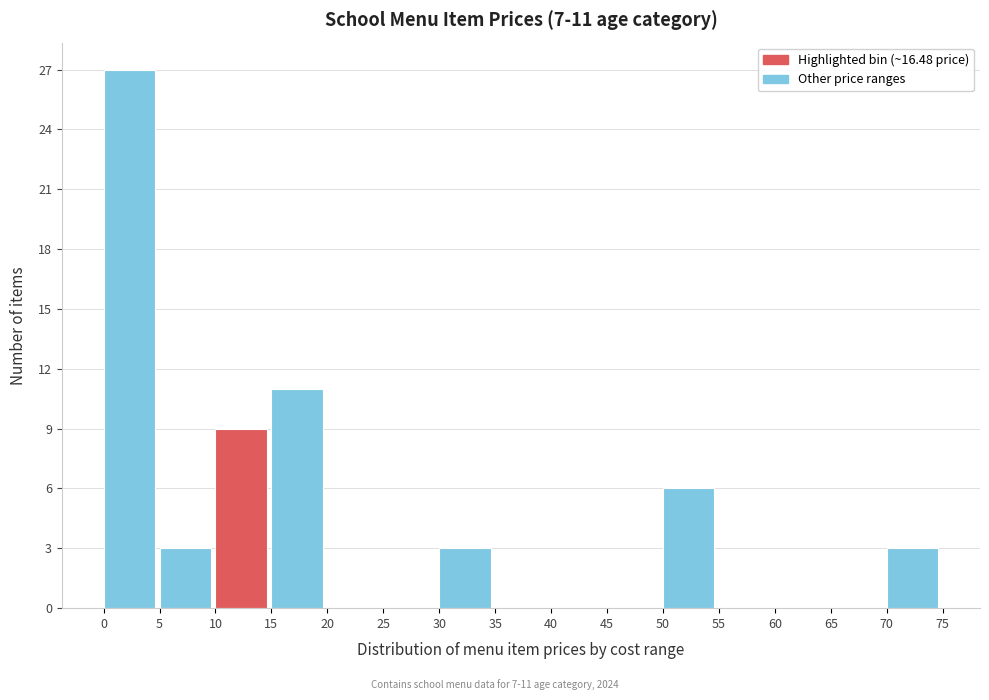

Over which range of the x-axis is the bar tallest?

0 to 5